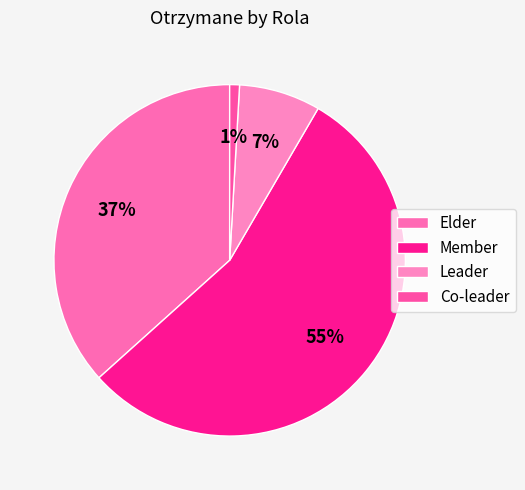

Which category has the biggest portion of the pie?

Member